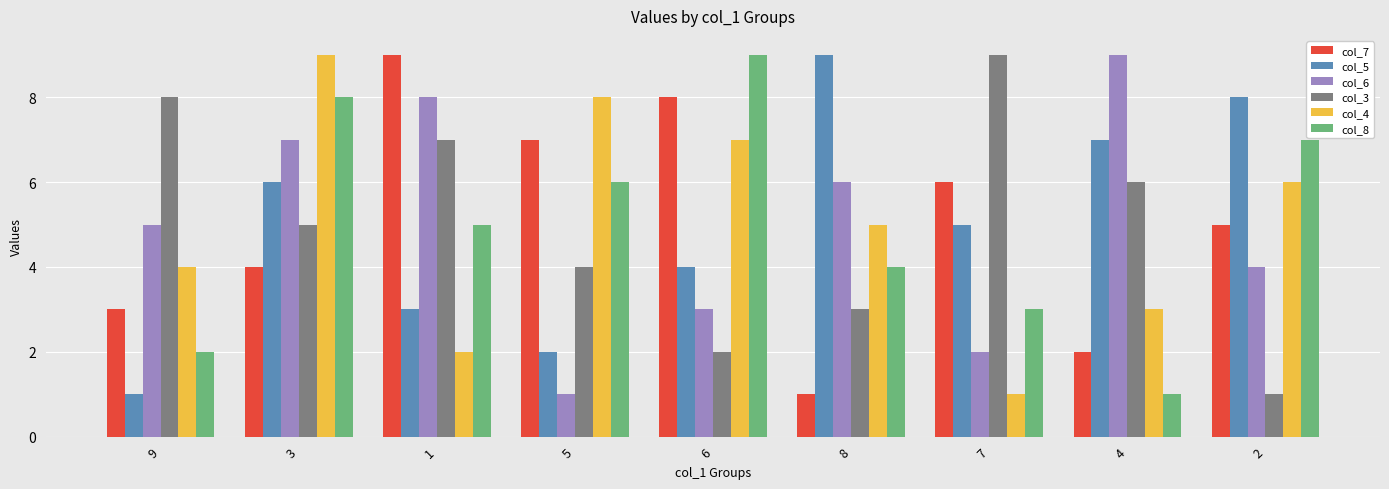

True or false: col_8 has a value of 9 at 6.

True